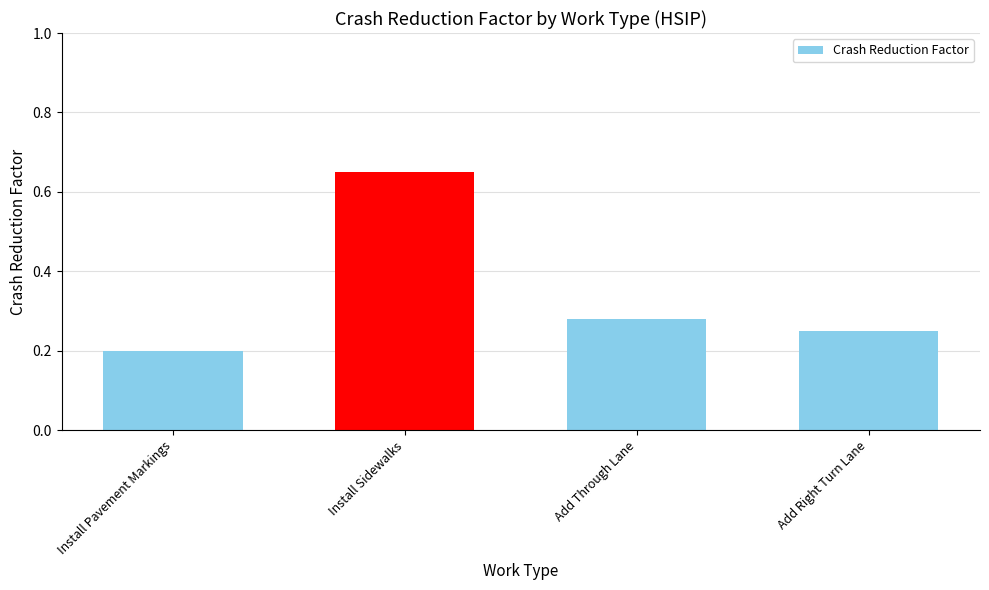

Does the chart contain any negative values?

No